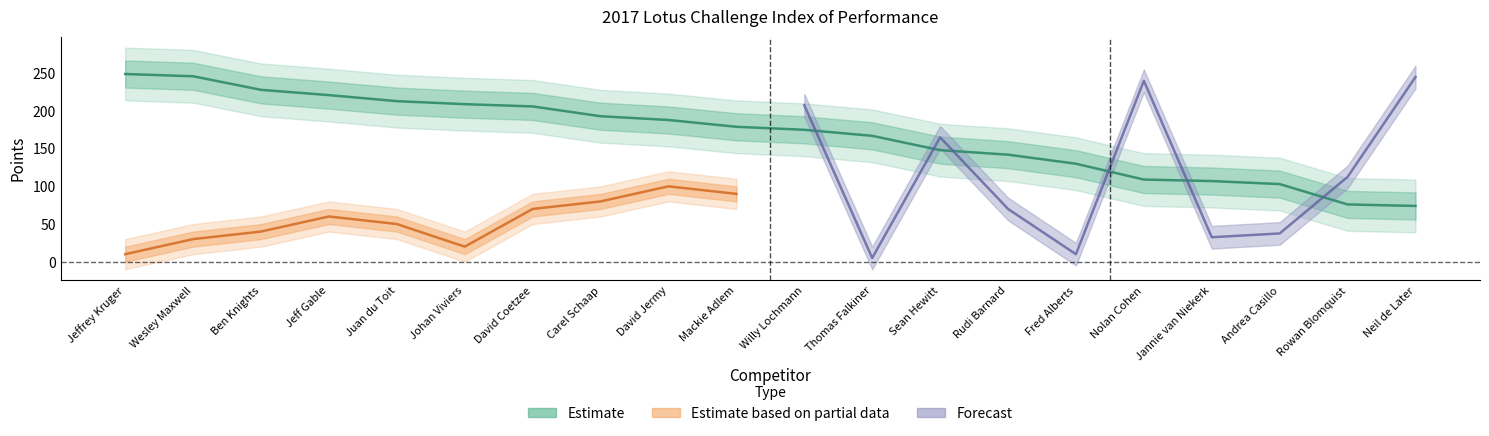

Is this an area chart (filled region under the line)?

No